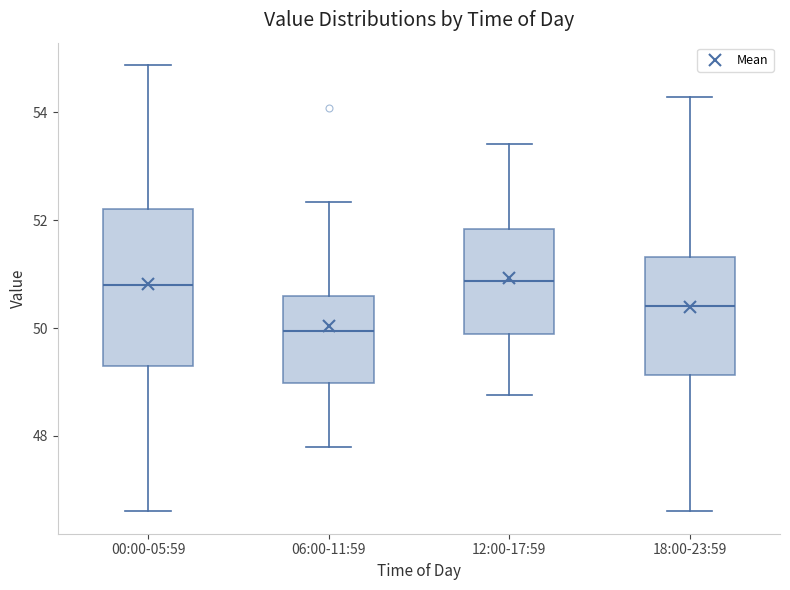

Which box is the tallest, from its lower edge to its upper edge?

00:00-05:59